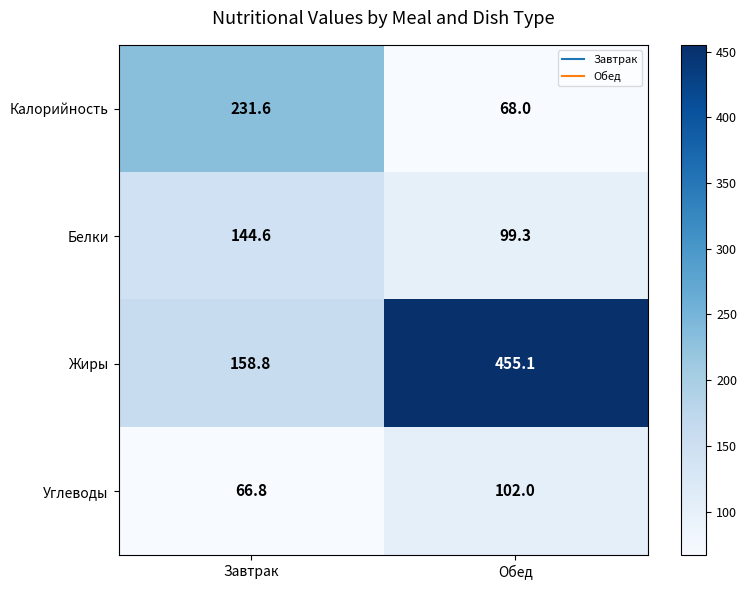

What is the sum of the Углеводы values at Обед and Завтрак?

168.8